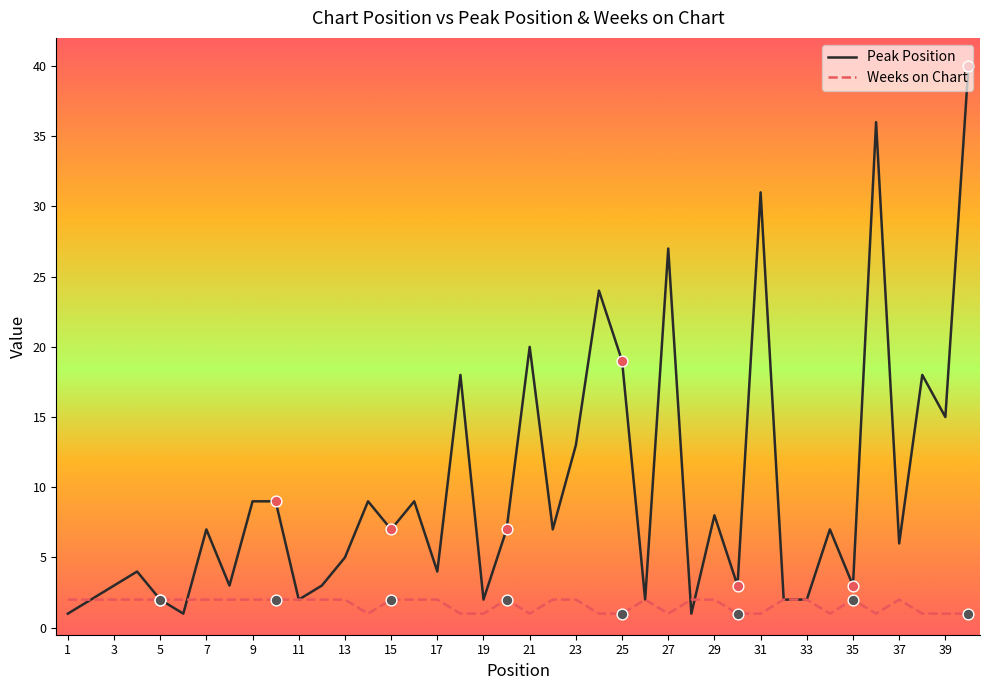

Which series has the widest spread of values?

Peak Position